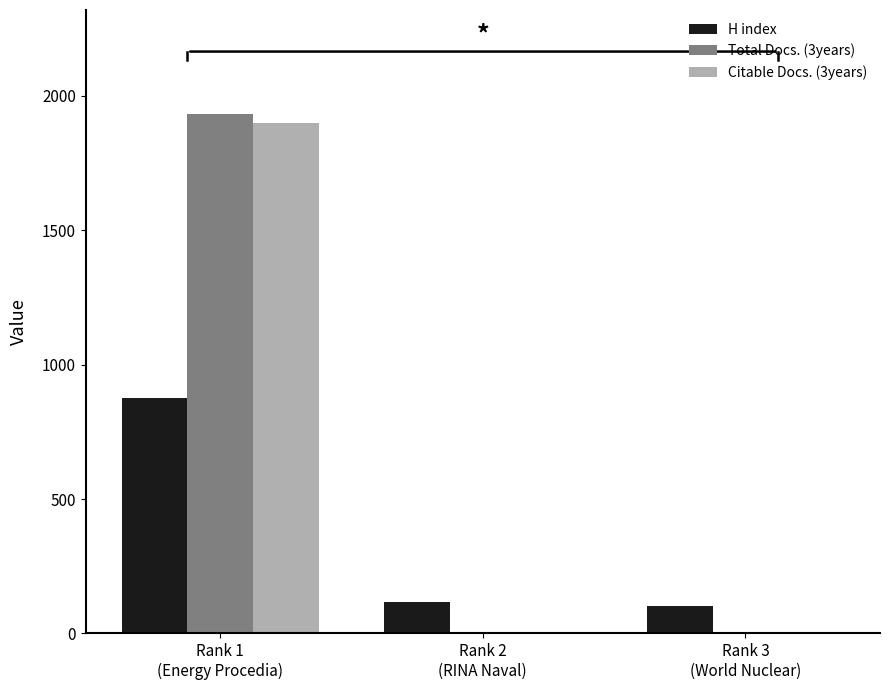

Is it true that Citable Docs. (3years) equals 1 at Rank 3
(World Nuclear)?

True